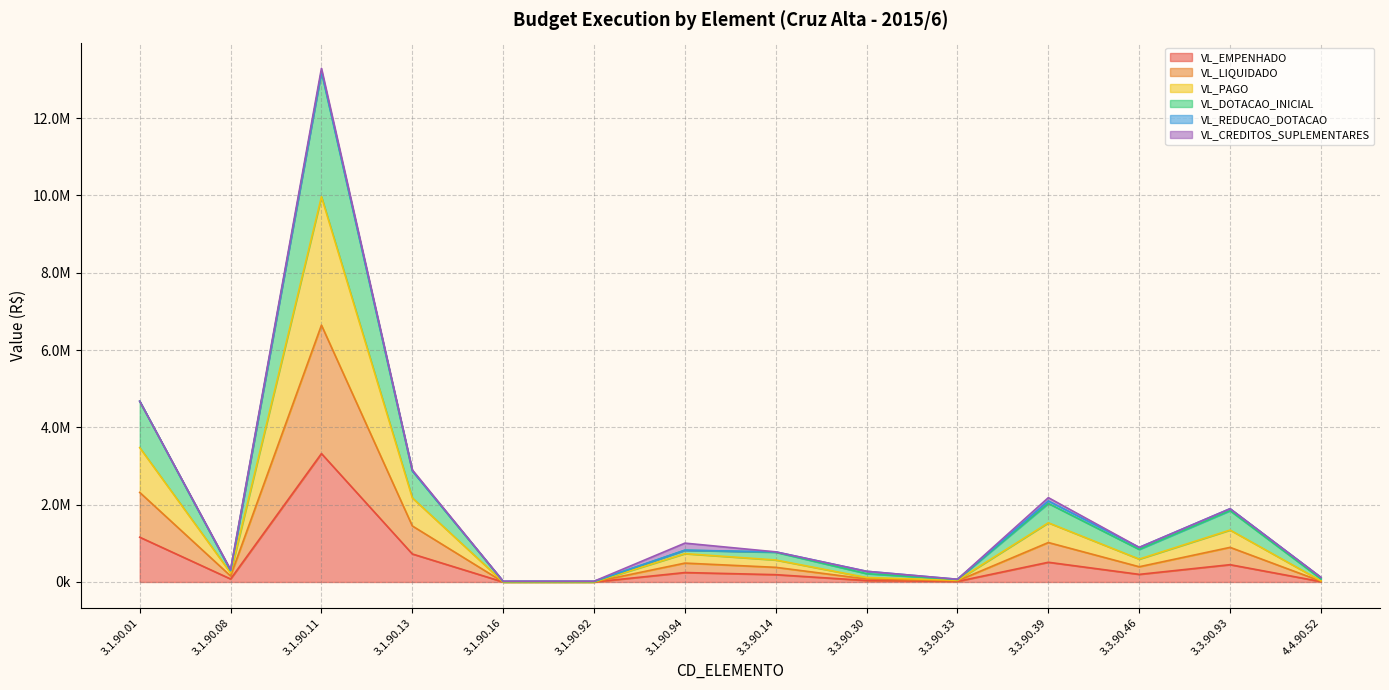

What is the label of the 1st point from the right?

4.4.90.52